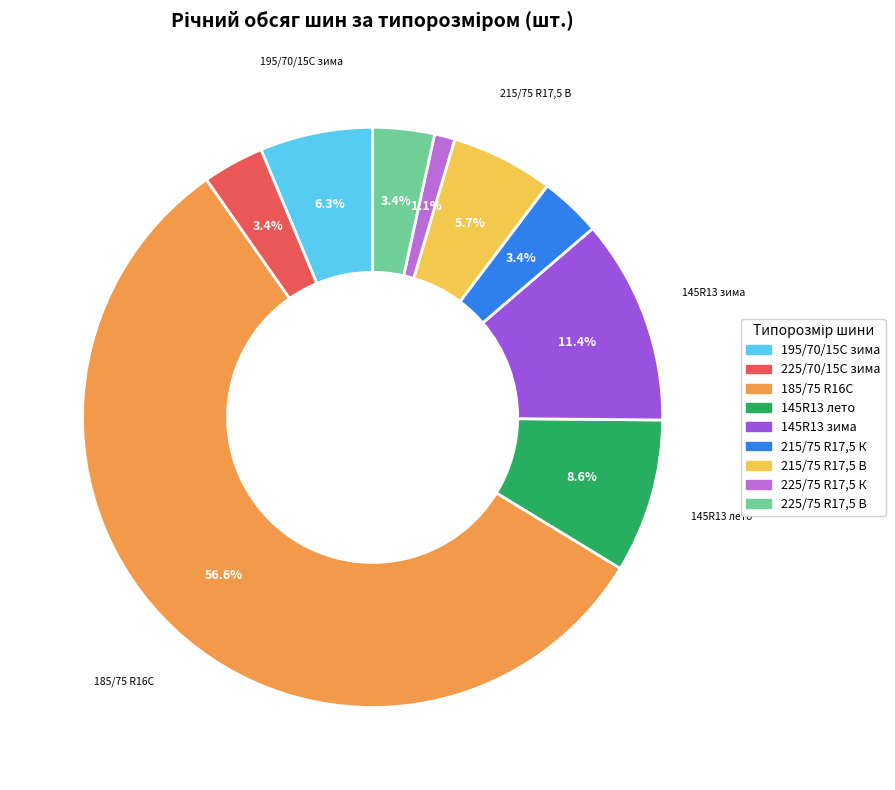

What is the total percentage of 145R13 лето and 145R13 зима?

20.0%